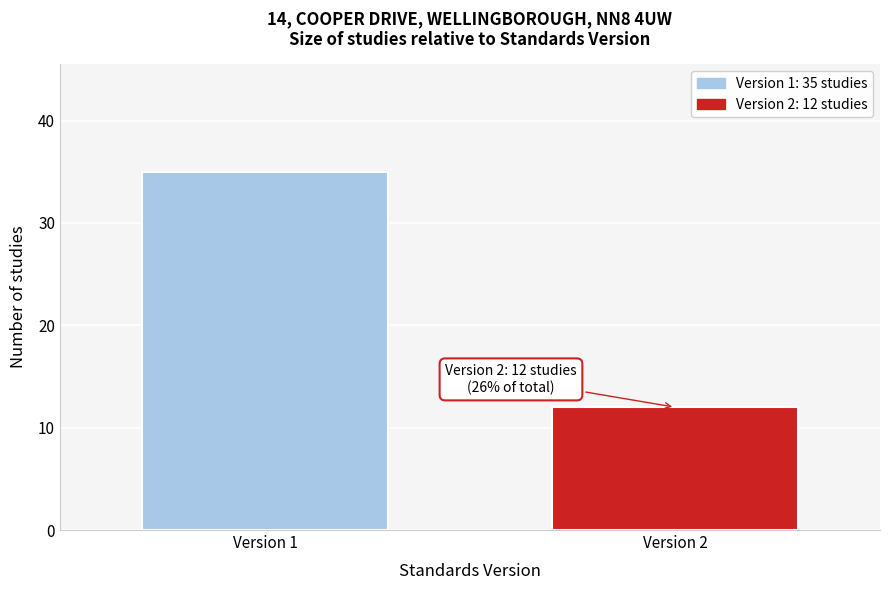

Reading left to right, list all the values displayed in this chart.

35	12